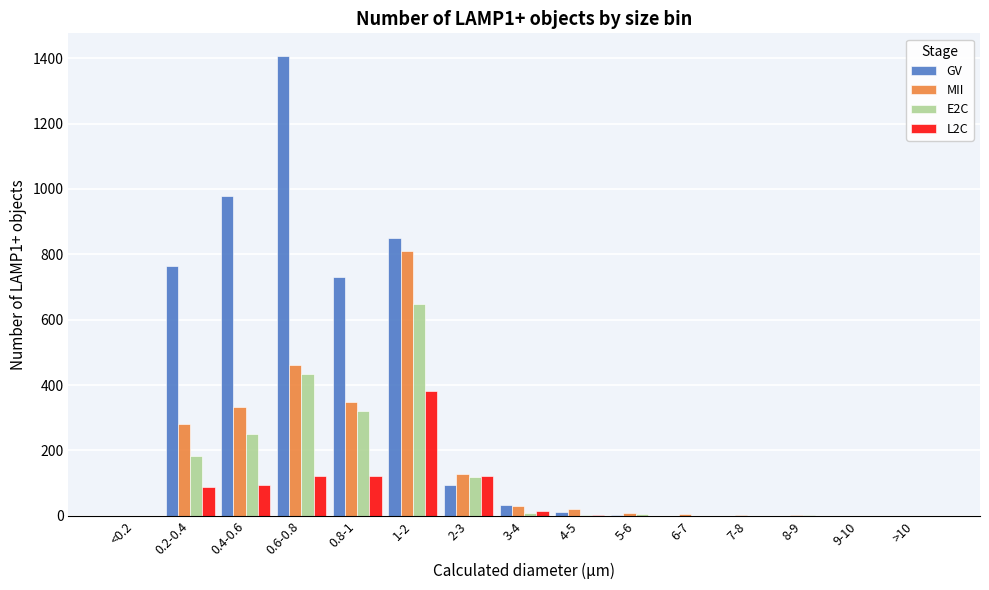

Which series changed the most between 0.8-1 and 6-7?

GV